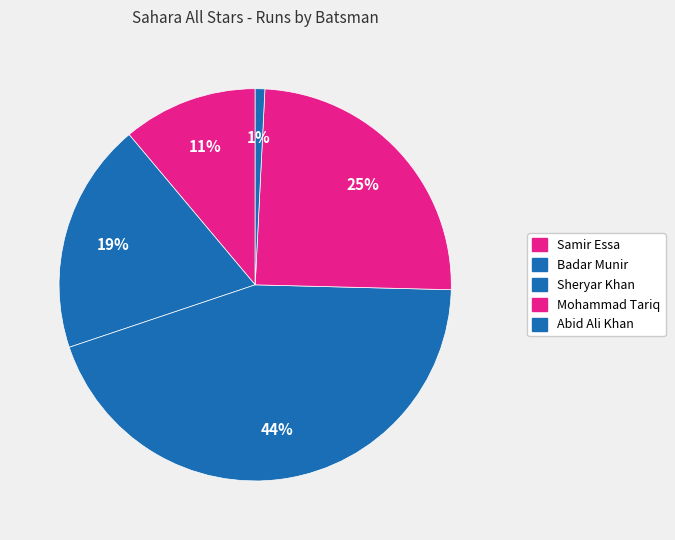

Which category has the smallest portion of the pie?

Abid Ali Khan